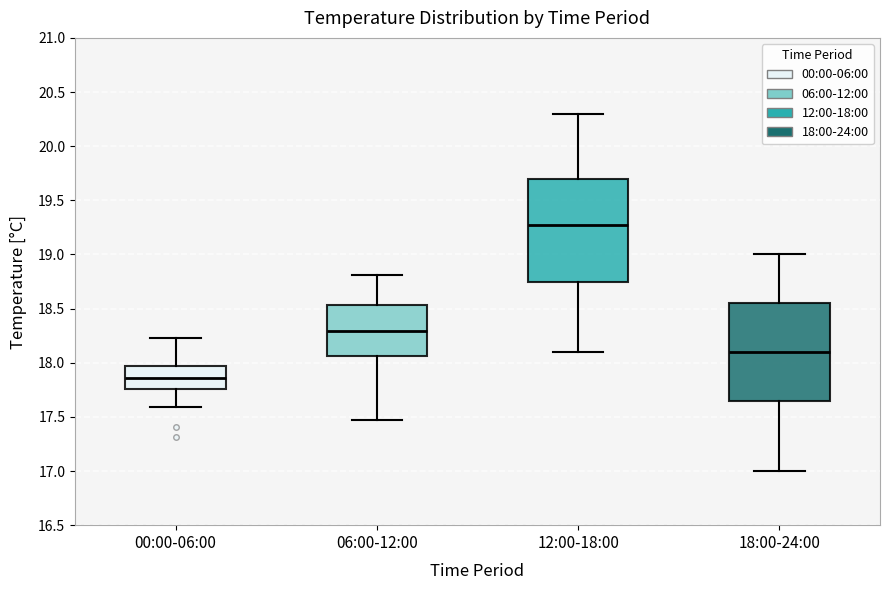

Reading left to right, transcribe this box plot: for each box, give where its median line is, the range the box spans, and where its two whiskers end, as read against the y-axis. The values are not printed on the chart, so give them approximately, as read against the axis.

00:00-06:00: median 17.85, box 17.75 to 17.95, whiskers 17.60 to 18.25
06:00-12:00: median 18.30, box 18.05 to 18.55, whiskers 17.45 to 18.80
12:00-18:00: median 19.30, box 18.75 to 19.70, whiskers 18.10 to 20.30
18:00-24:00: median 18.10, box 17.65 to 18.55, whiskers 17.00 to 19.00